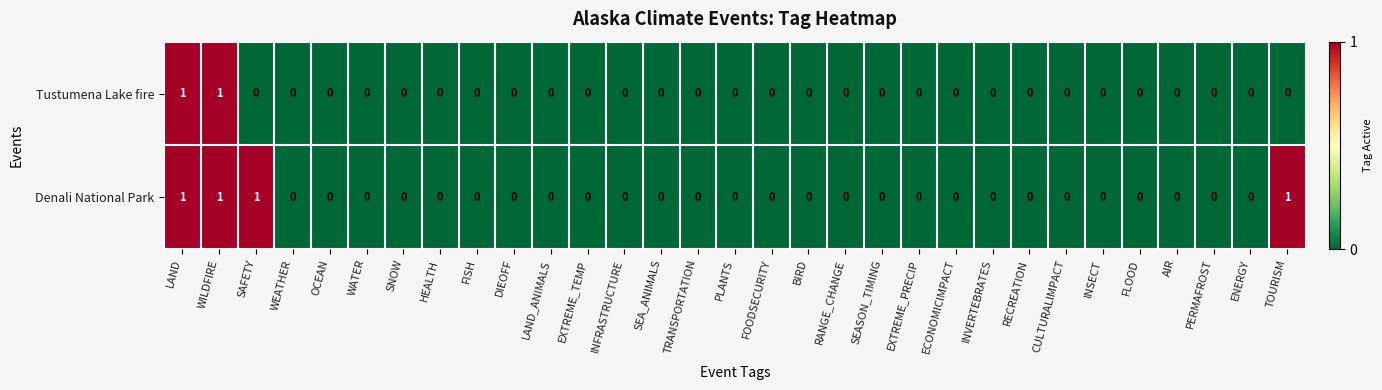

List the series in order of their overall mean, highest first.

Denali National Park, Tustumena Lake fire